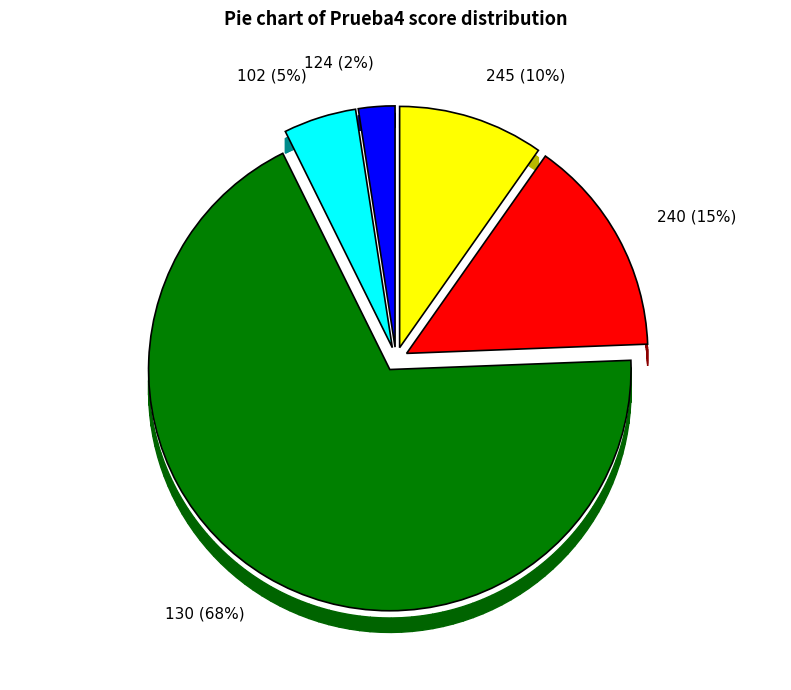

Which category has the smallest portion of the pie?

124